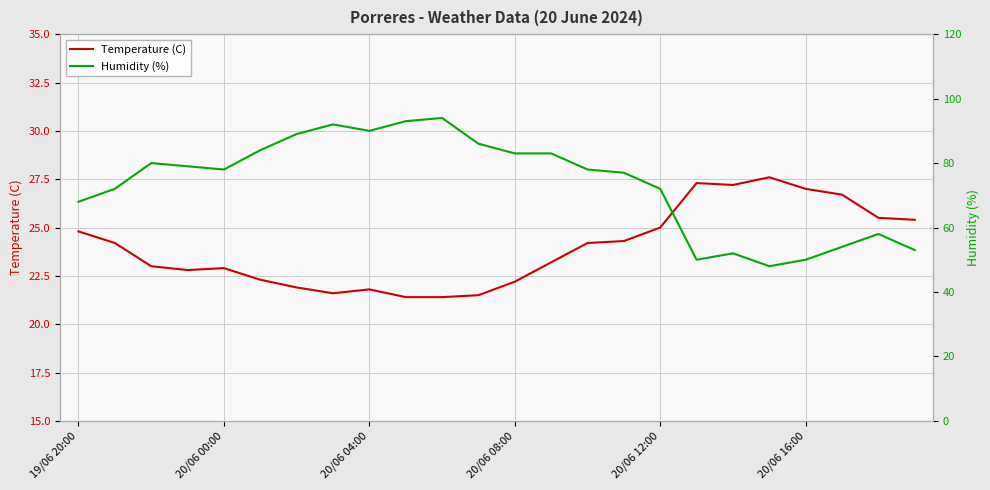

What is the lowest value of the Humidity (%) series?

48.0